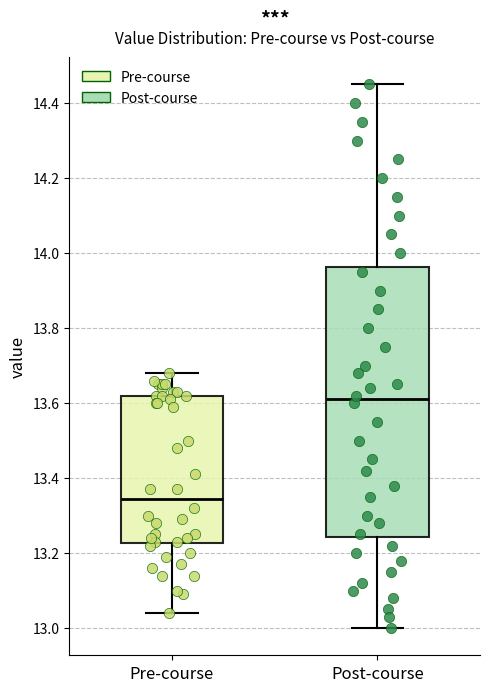

Which box is the tallest, from its lower edge to its upper edge?

Post-course